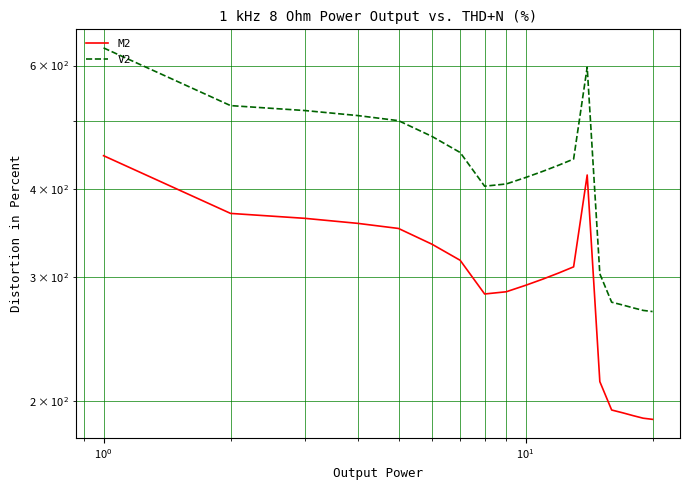

How many series are shown in this chart?

2